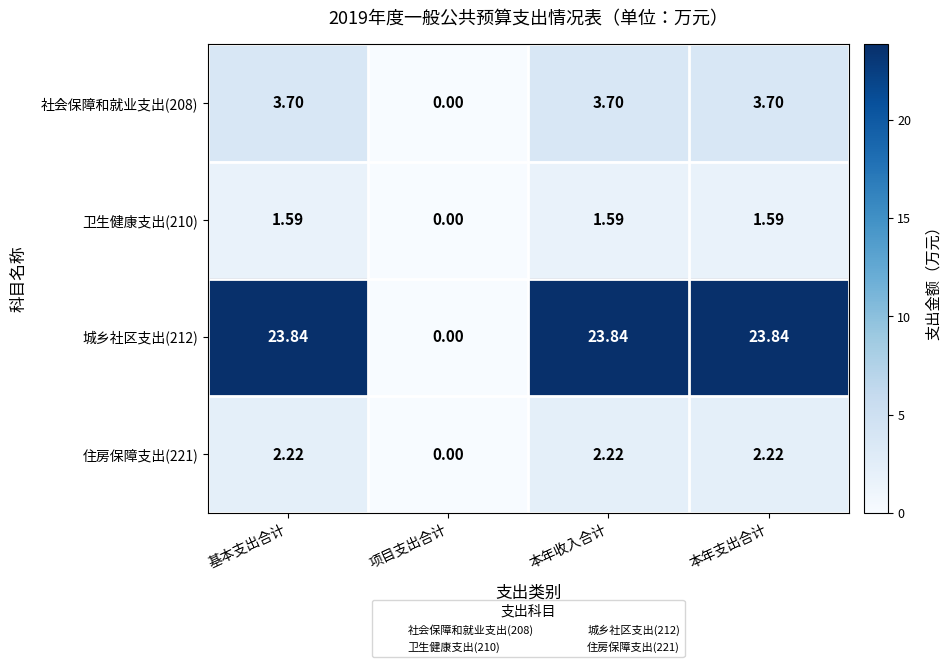

At which label does 城乡社区支出(212) reach its minimum?

项目支出合计